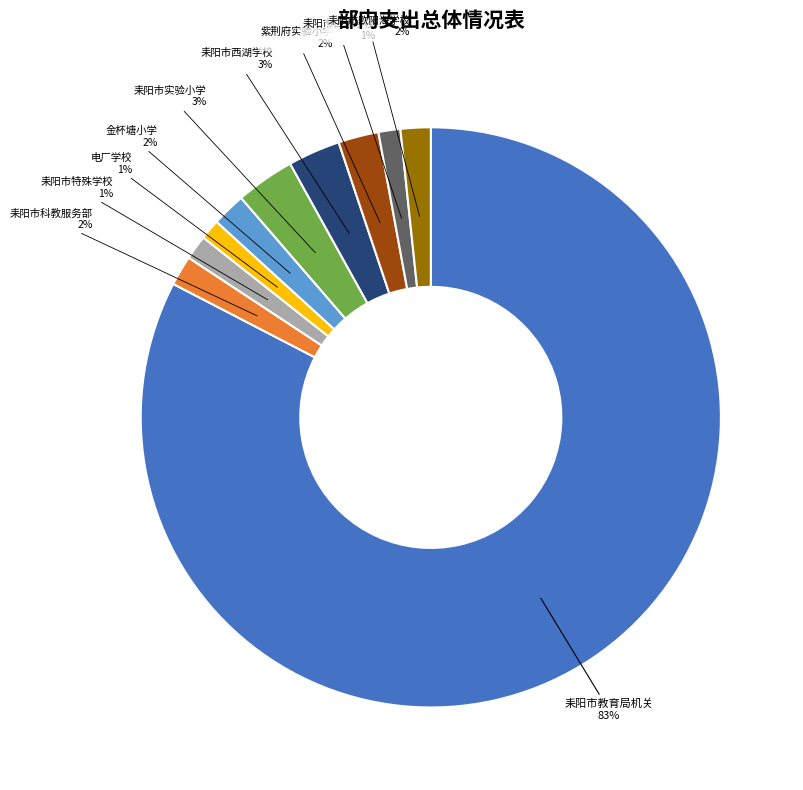

To the nearest percent, what is the average slice percentage?

10%